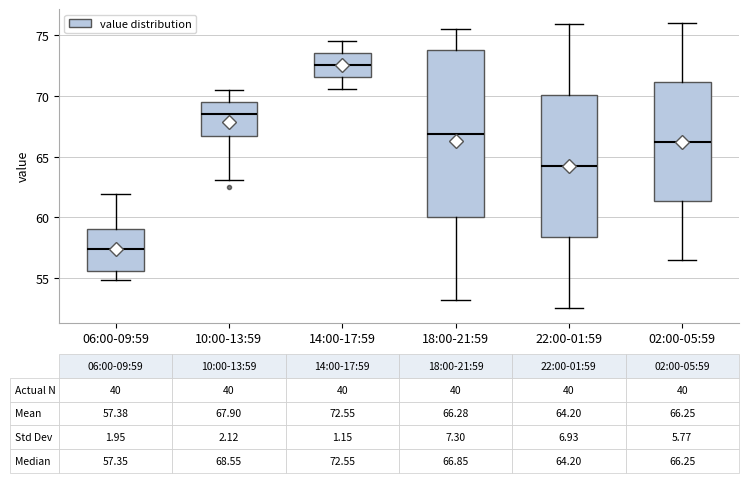

Which box's median line is the lowest?

06:00-09:59